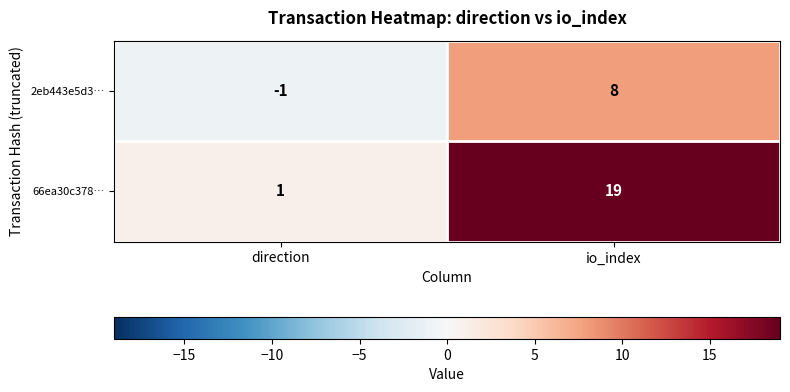

Where is 66ea30c378… nearest to the value 10?

direction